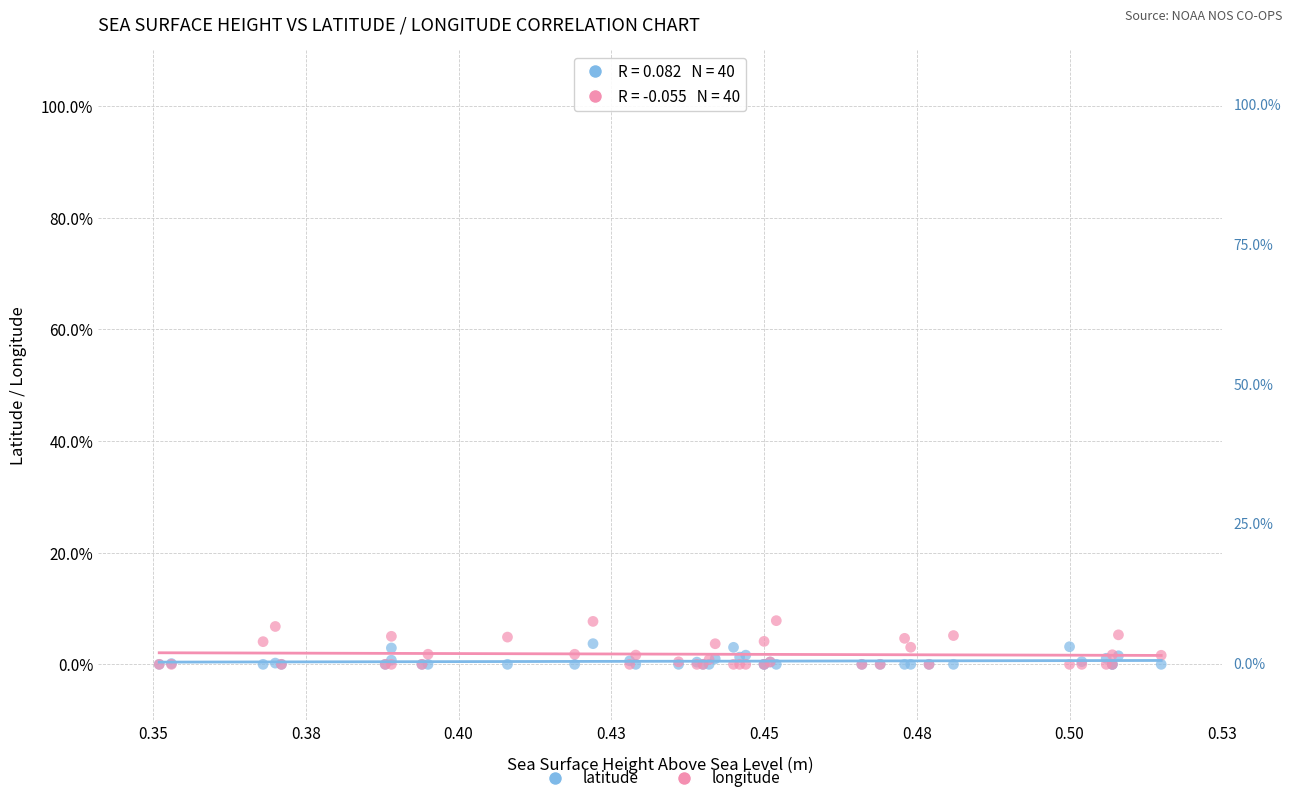

Which series reaches the maximum Y coordinate?

longitude